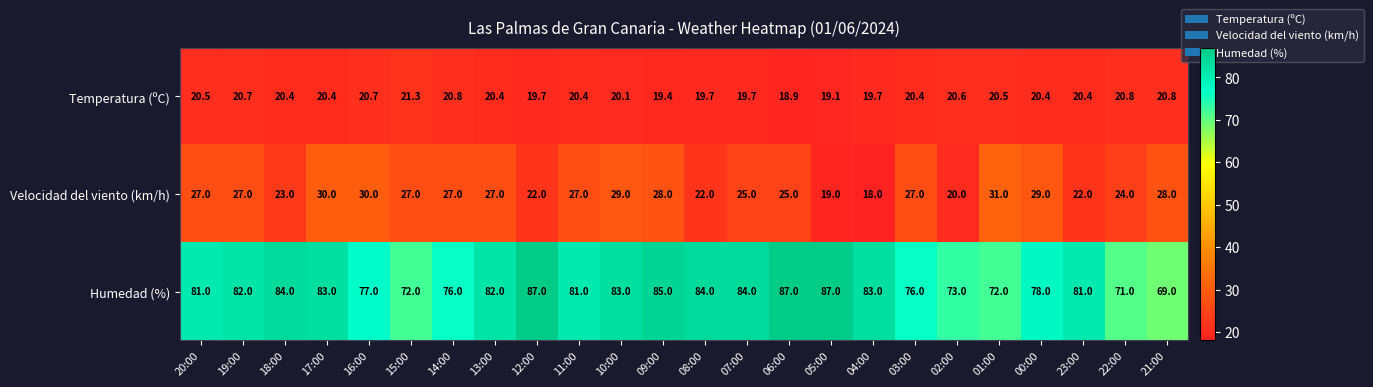

Rank the series by their maximum value, from lowest to highest.

Temperatura (ºC), Velocidad del viento (km/h), Humedad (%)